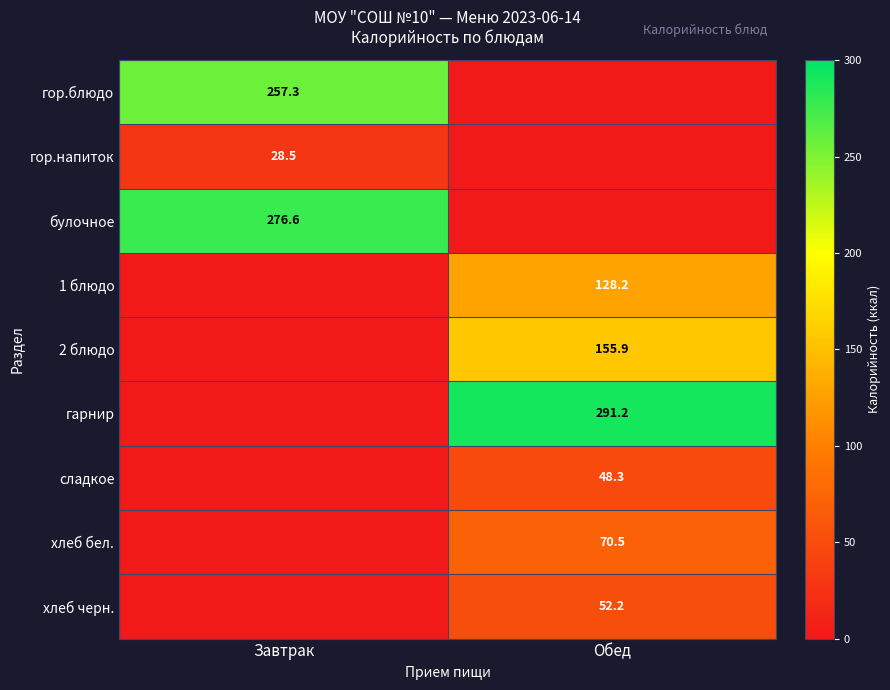

The value of гарнир at Обед is 291.2. True or false?

True